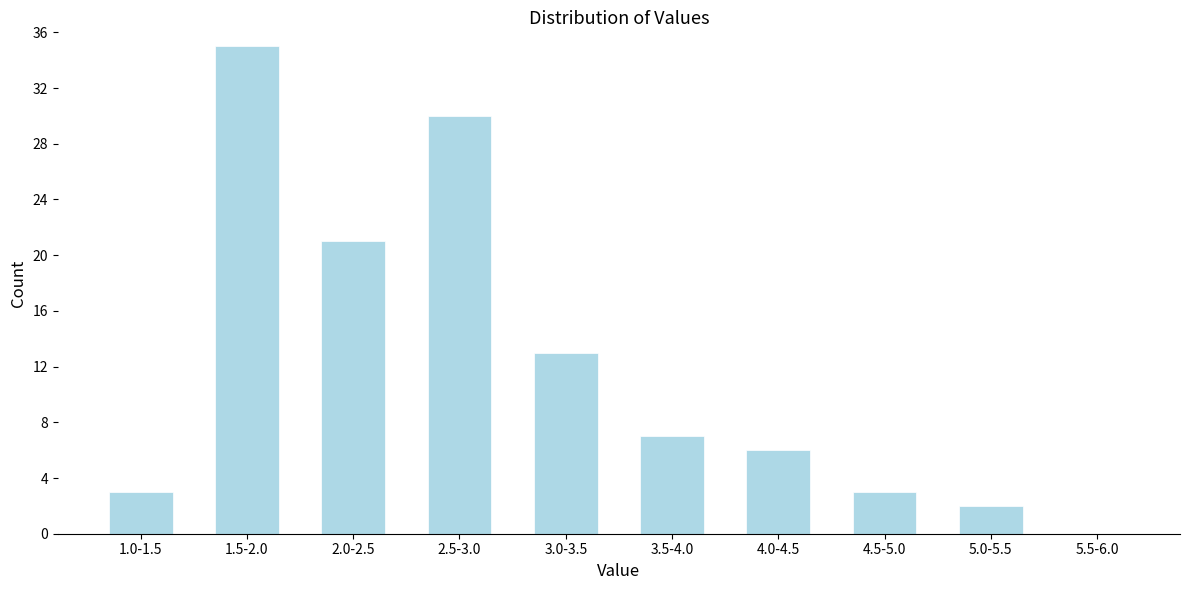

Reading right to left, extract all data points from this chart.

5.5-6.0=0	5.0-5.5=2	4.5-5.0=3	4.0-4.5=6	3.5-4.0=7	3.0-3.5=13	2.5-3.0=30	2.0-2.5=21	1.5-2.0=35	1.0-1.5=3